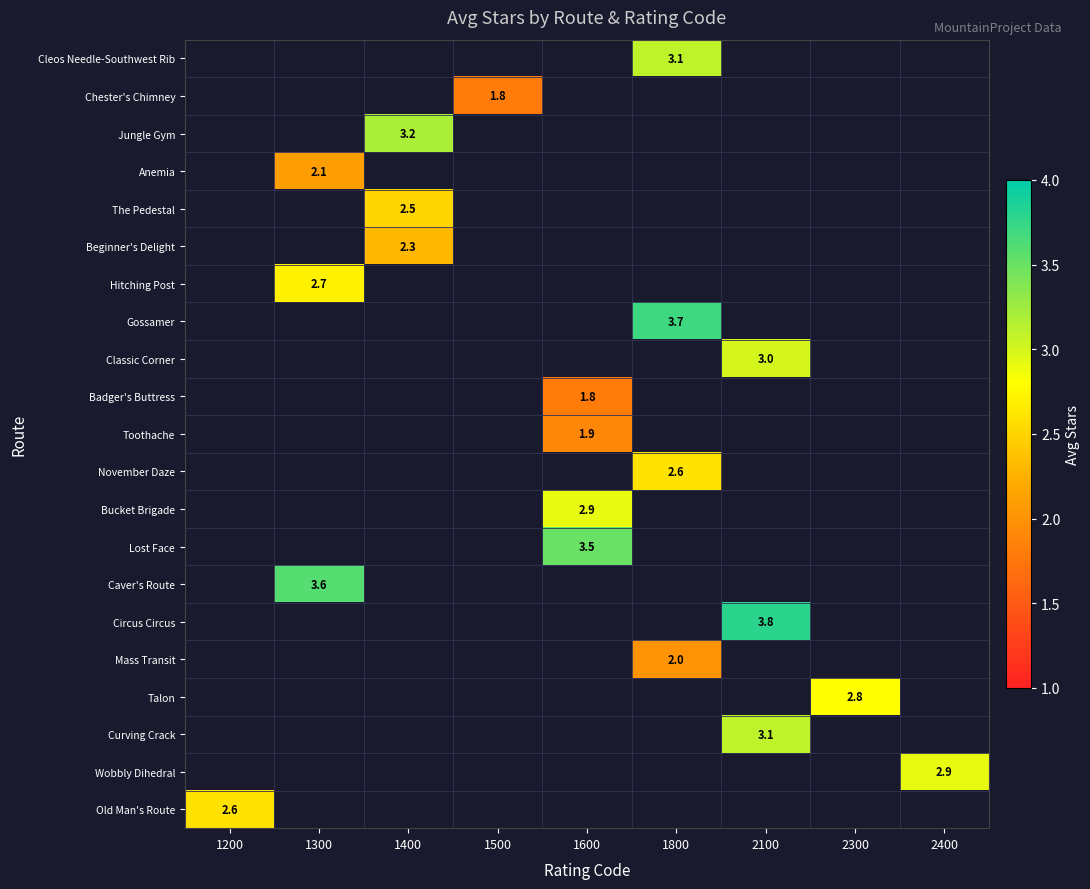

What is the smallest value displayed?

1.8